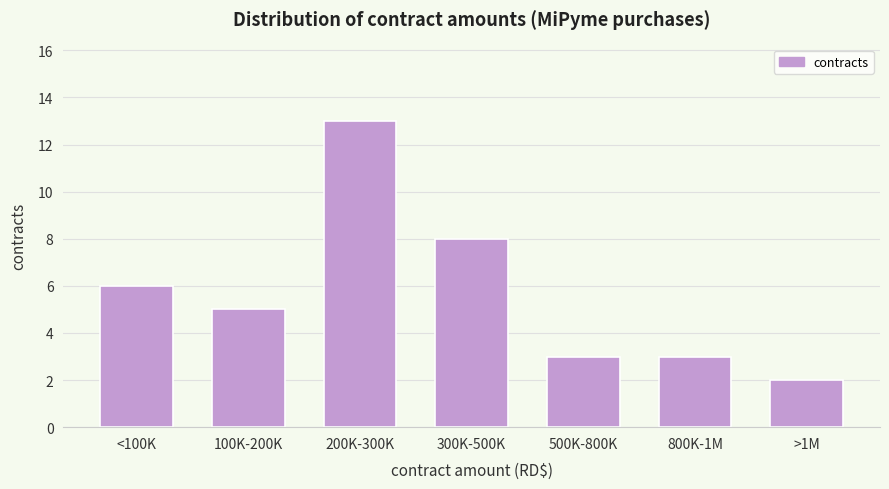

Reading left to right, what are all the values shown in this chart?

<100K=6	100K-200K=5	200K-300K=13	300K-500K=8	500K-800K=3	800K-1M=3	>1M=2